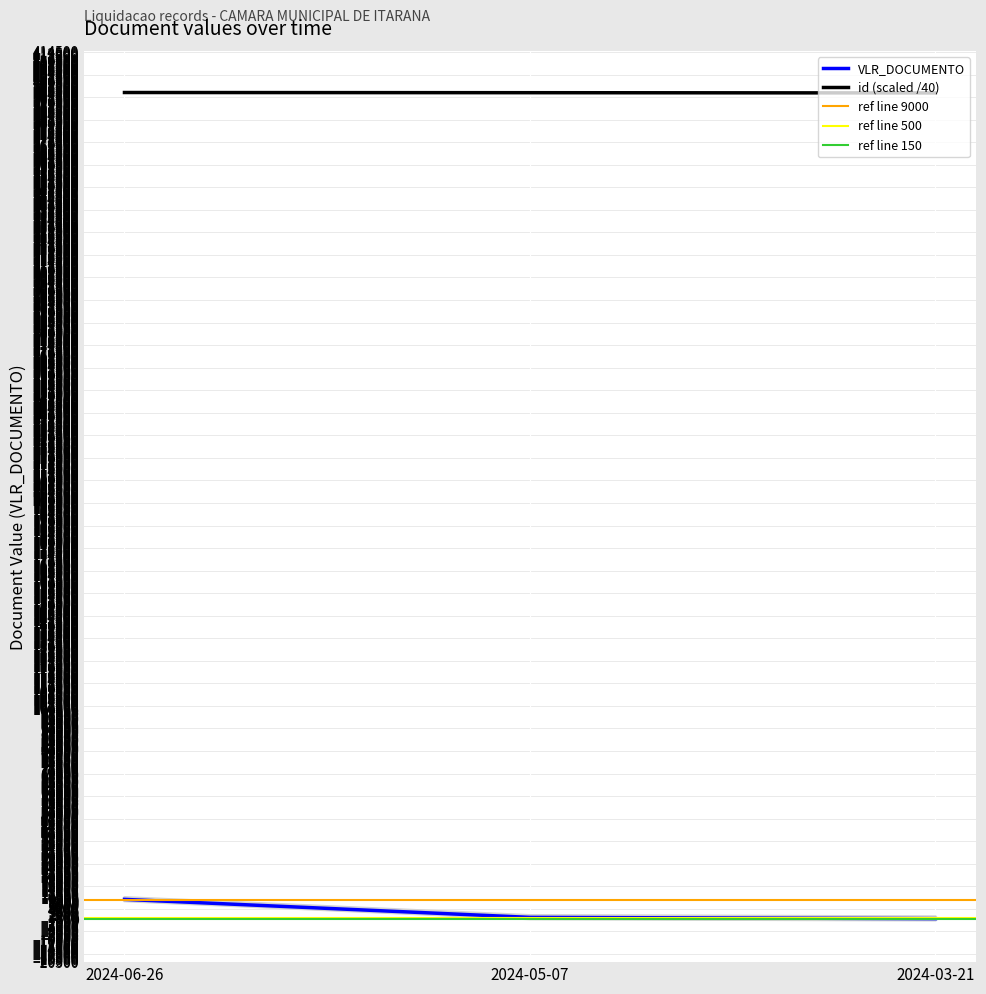

What is the maximum value shown in the chart?

394893.0